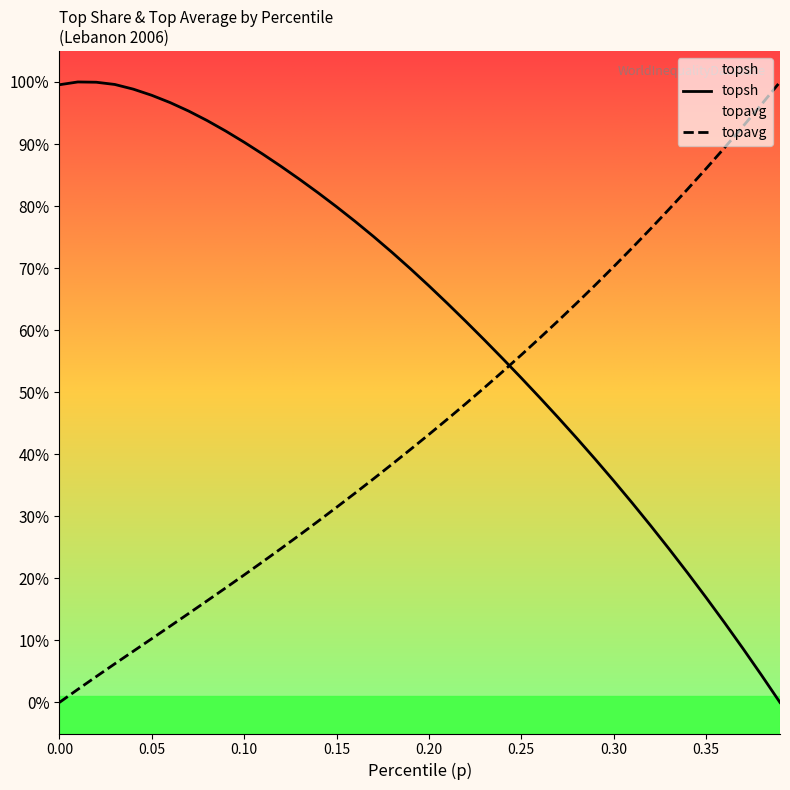

Rank the series at 0.28 from lowest to highest value.

topsh, topavg